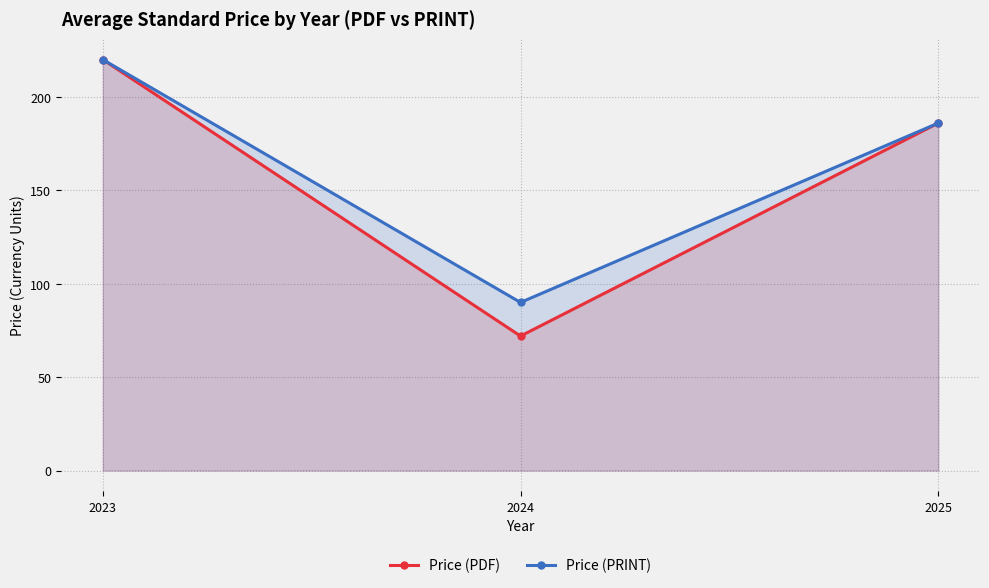

Reading left to right, what are all the values shown in this chart?

Price (PDF): 2023=220	2024=72	2025=186
Price (PRINT): 2023=220	2024=90	2025=186